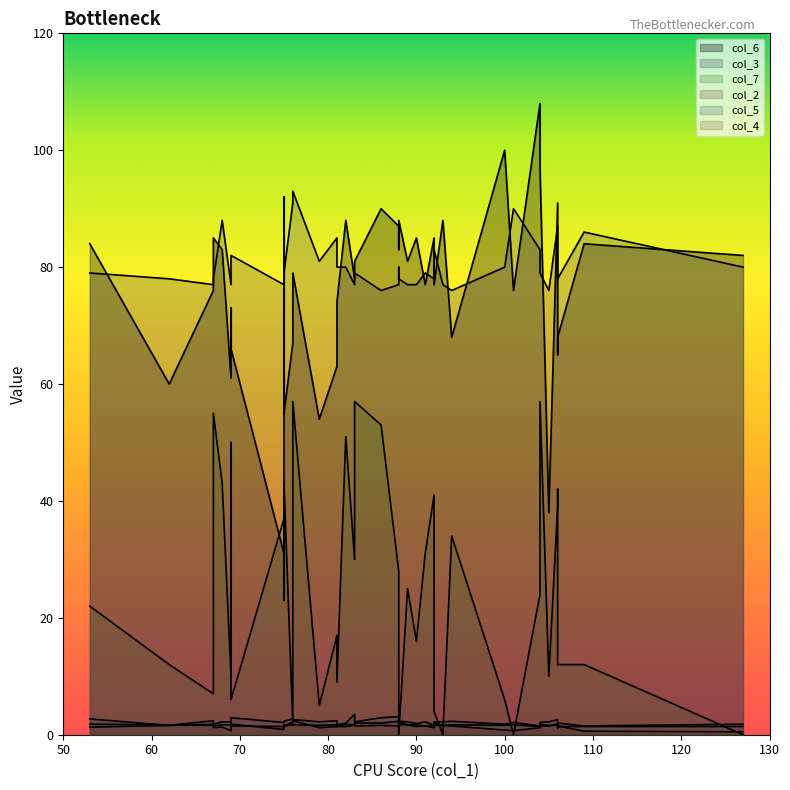

True or false: col_7 and col_3 cross at least once.

False